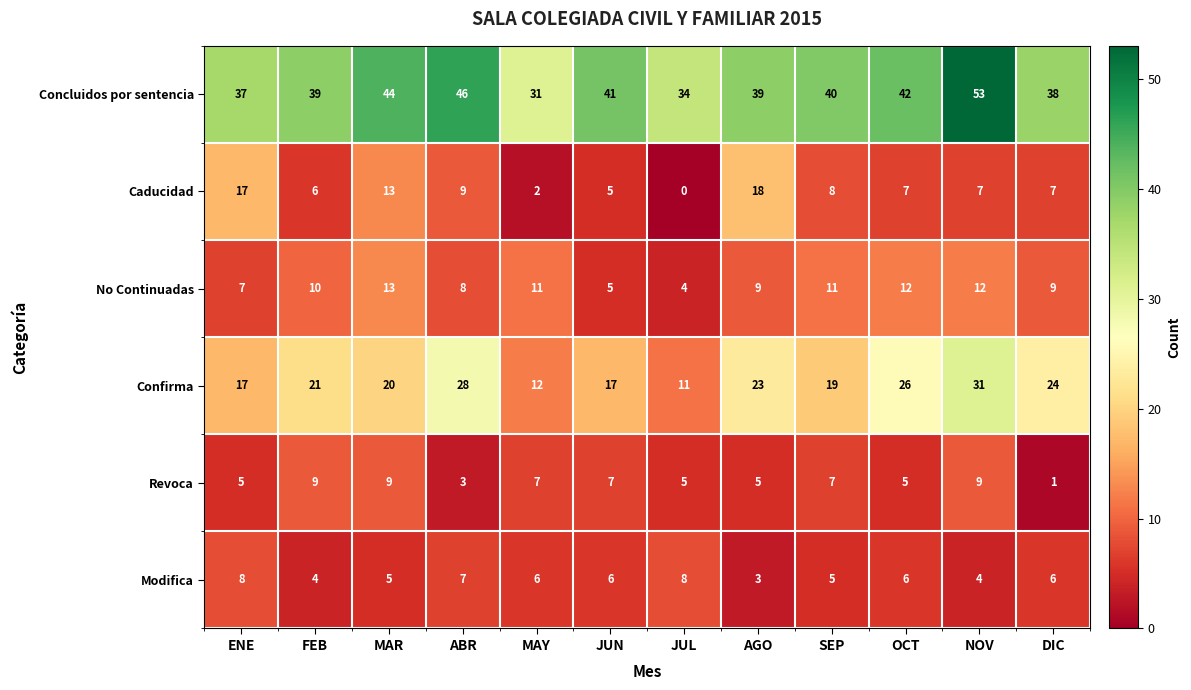

Which series has the widest spread of values?

Concluidos por sentencia